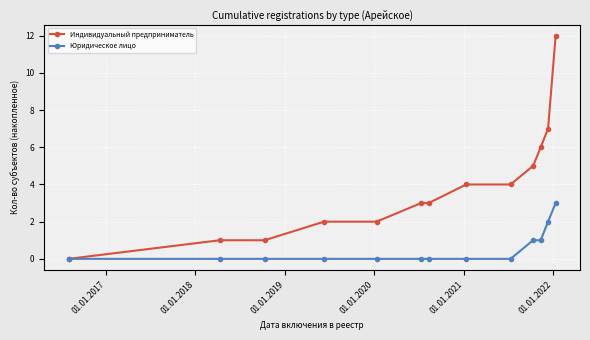

What are all the series names shown in the legend?

Индивидуальный предприниматель, Юридическое лицо